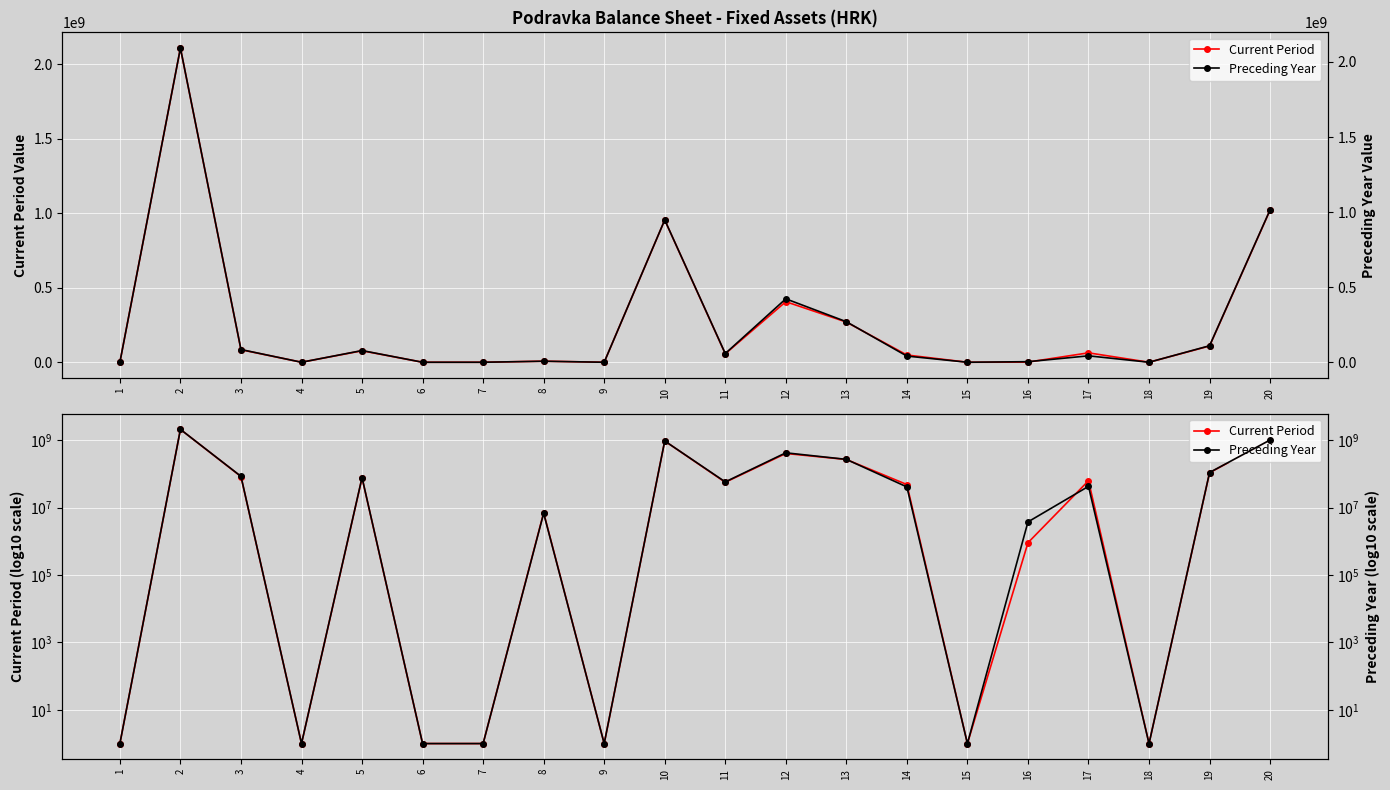

Reading left to right, extract all data points from this chart.

Current Period: 1=1	2=2109444156	3=84120842	4=1	5=77035710	6=1	7=1	8=7085132	9=1	10=954993358	11=56772221	12=406562637	13=269826853	14=48691871	15=1	16=913125	17=63171995	18=1	19=109054656	20=1021940507
Preceding Year: 1=1	2=2092574121	3=84738126	4=1	5=77936646	6=1	7=1	8=6801480	9=1	10=948017022	11=57909131	12=422475282	13=269997957	14=41112287	15=1	16=3765153	17=42757212	18=1	19=110000000	20=1015430473